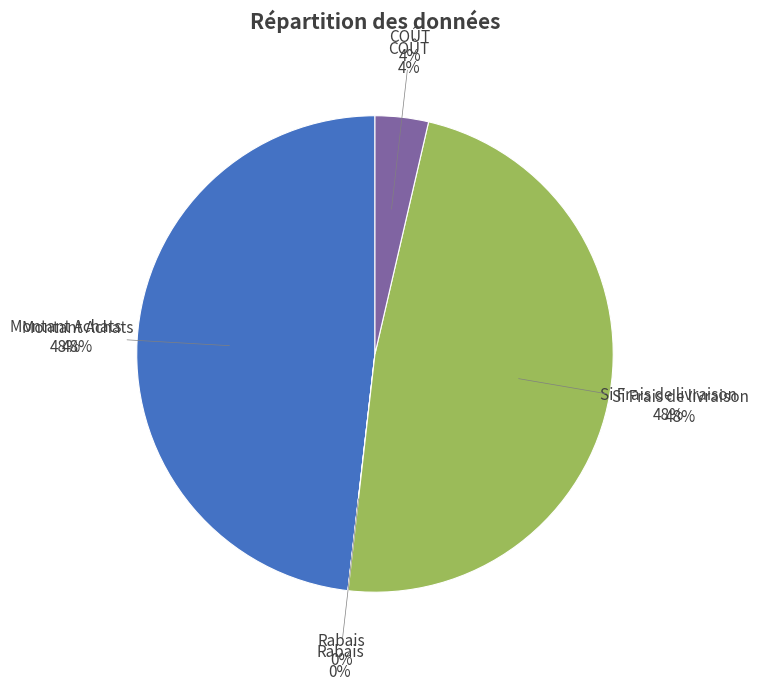

What is the change in value from Rabais to Si Frais de livraison?

+199.9